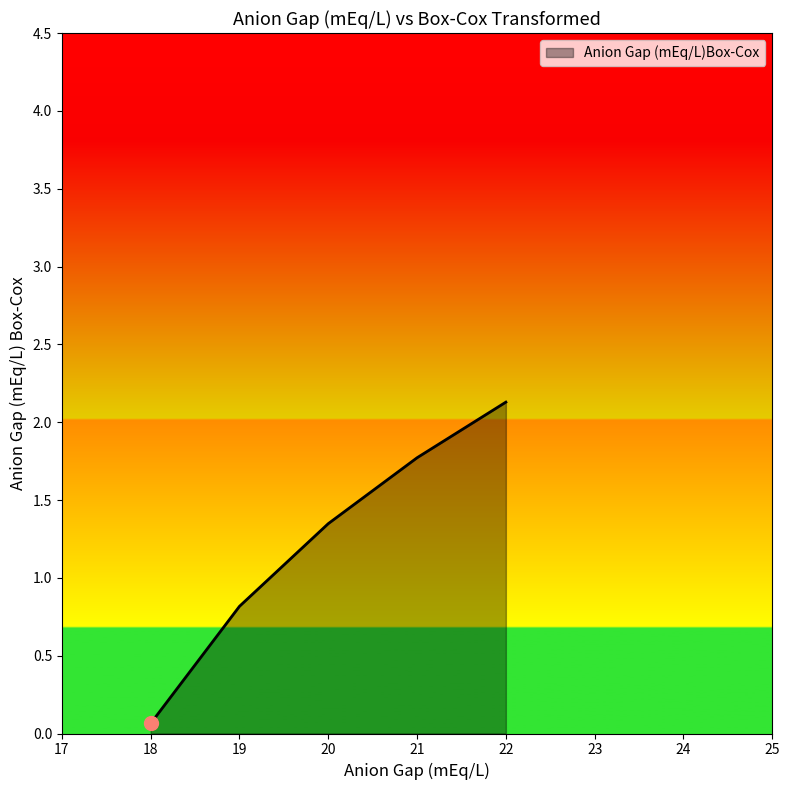

Rank the categories by value from highest to lowest.

22, 21, 20, 19, 18